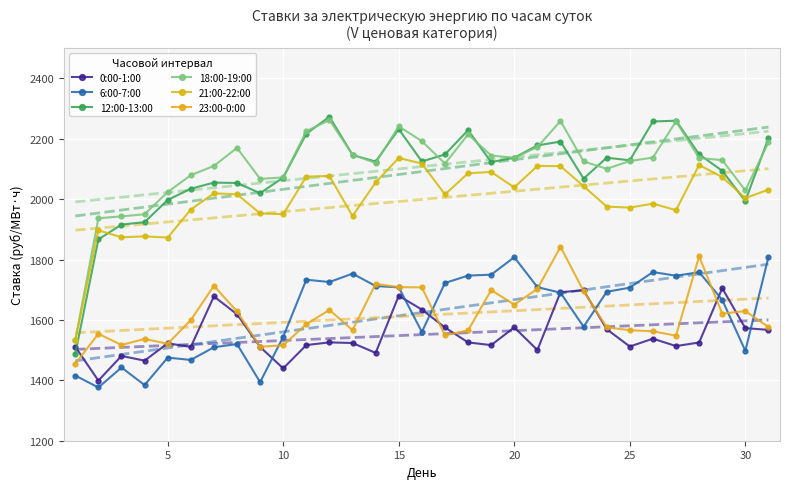

Is this an area chart (filled region under the line)?

No